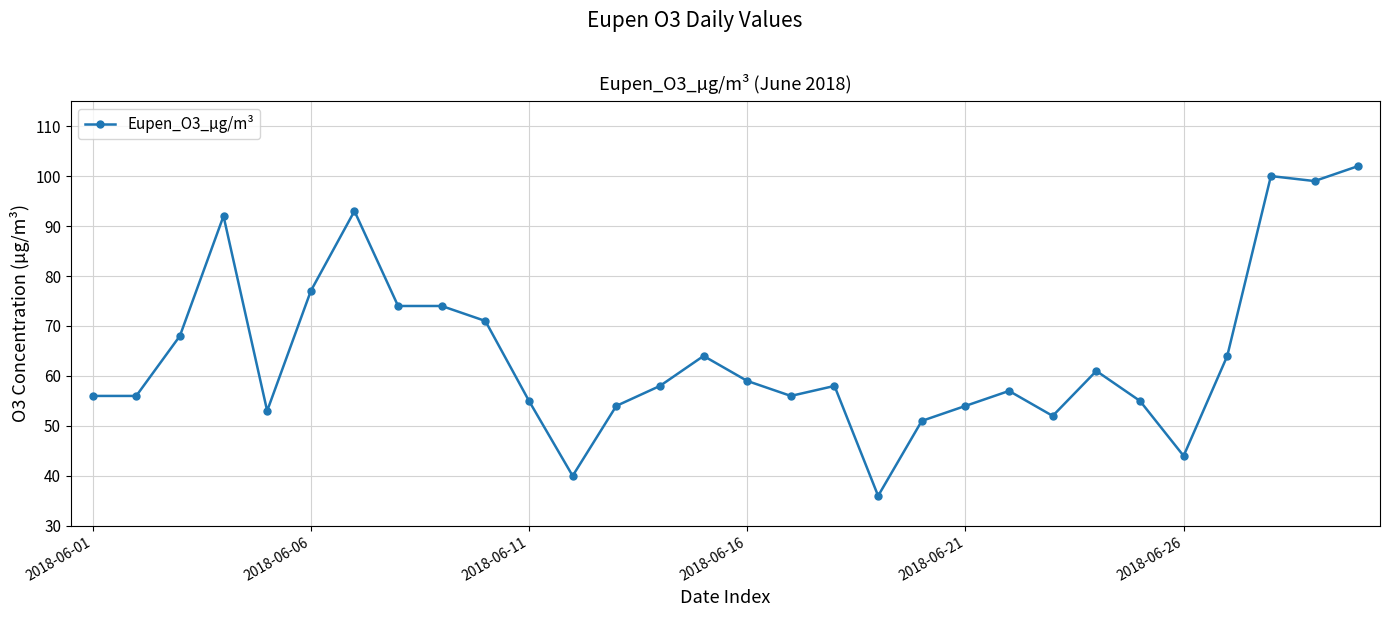

Reading right to left, what are all the values shown in this chart?

102	99	100	64	44	55	61	52	57	54	51	36	58	56	59	64	58	54	40	55	71	74	74	93	77	53	92	68	56	56